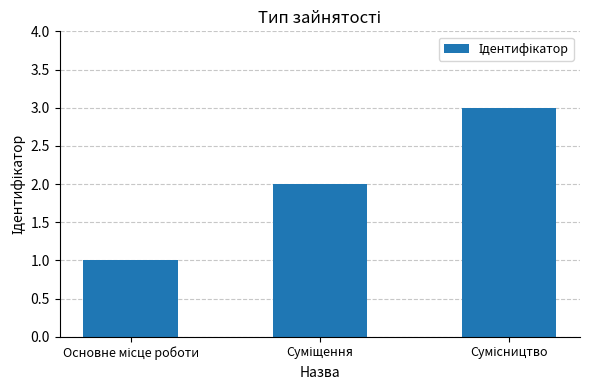

What is the maximum value shown in the chart?

3